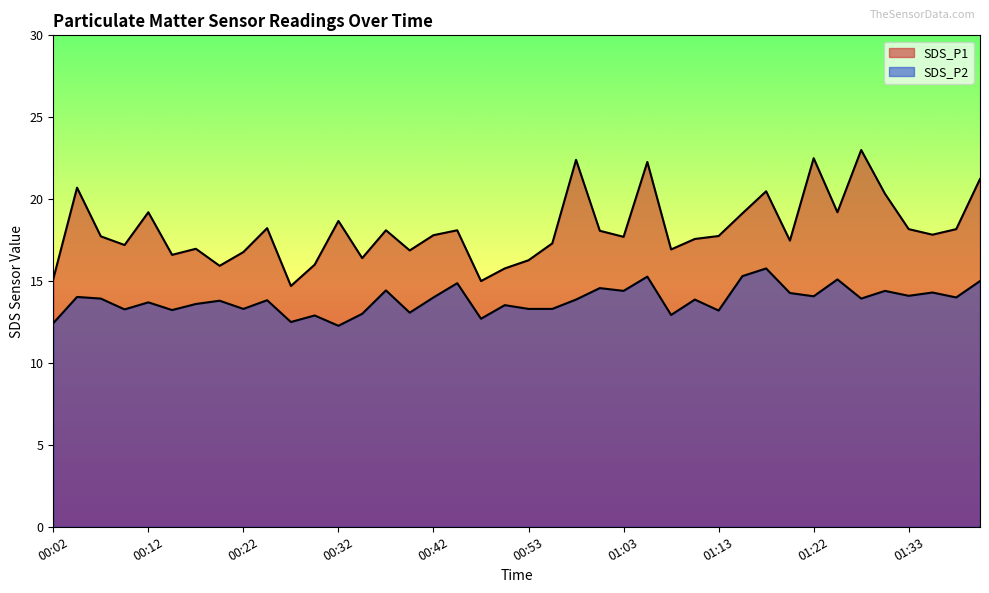

What is the label of the 37th point from the right?

00:09